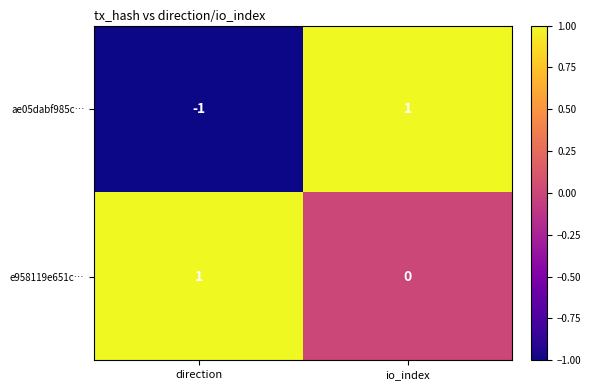

Which series has the widest spread of values?

ae05dabf985c…